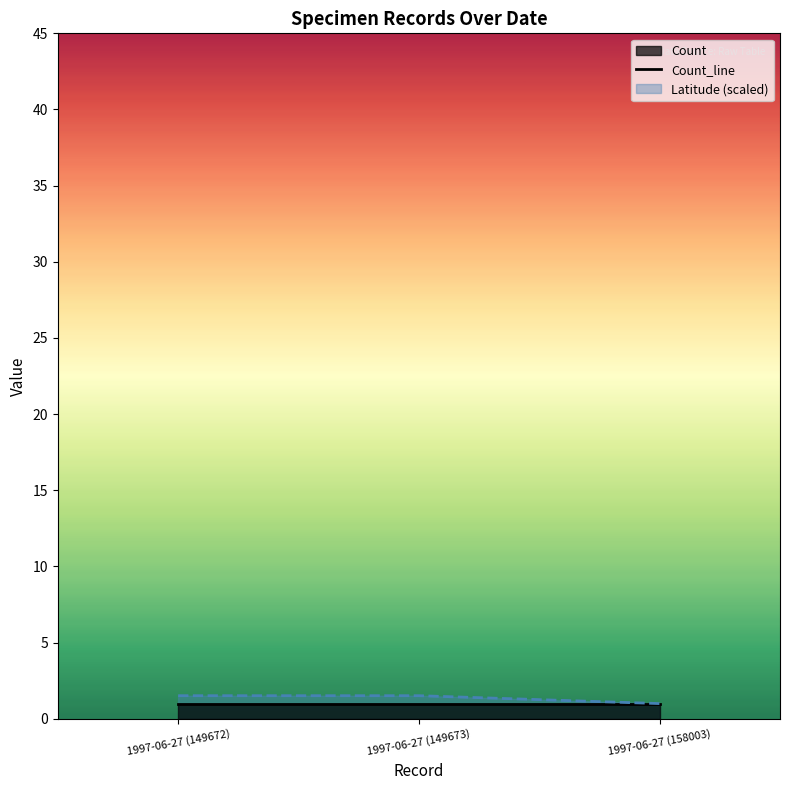

Rank the categories by value from highest to lowest.

1997-06-27 (149672), 1997-06-27 (149673), 1997-06-27 (158003)